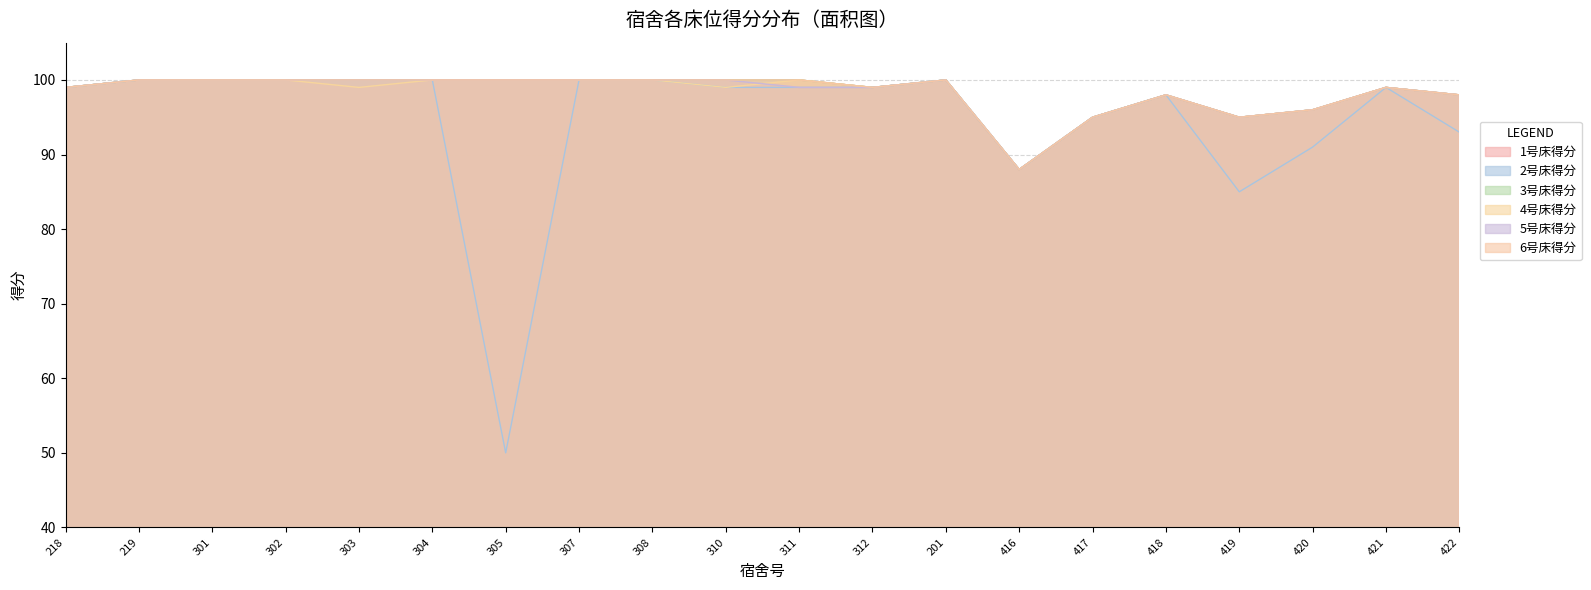

At which label does 6号床得分 reach its minimum?

416